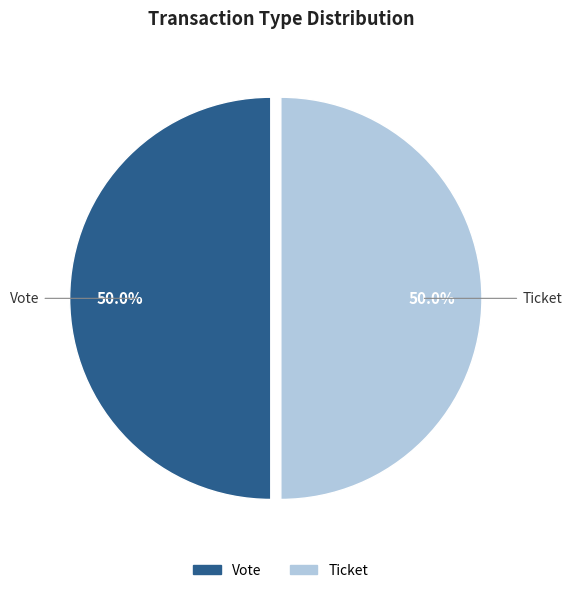

How many segments does this pie chart have?

2